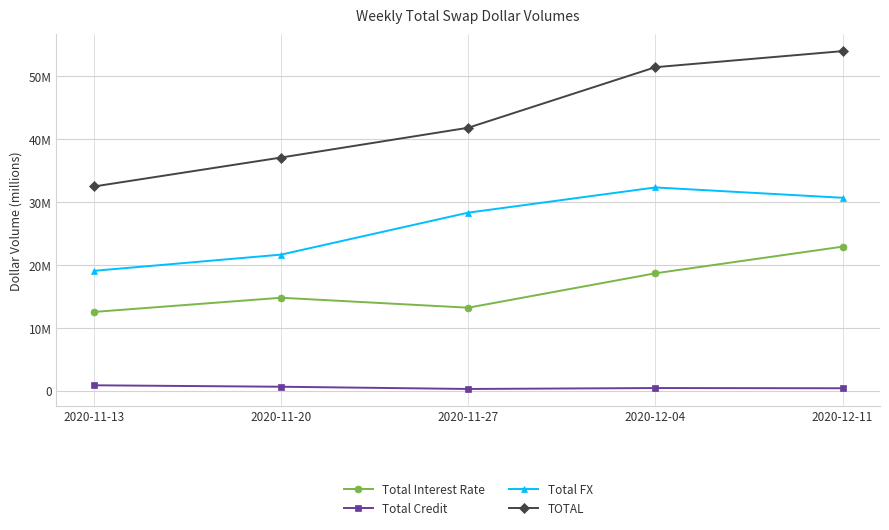

What is the label of the 5th point from the right?

2020-11-13